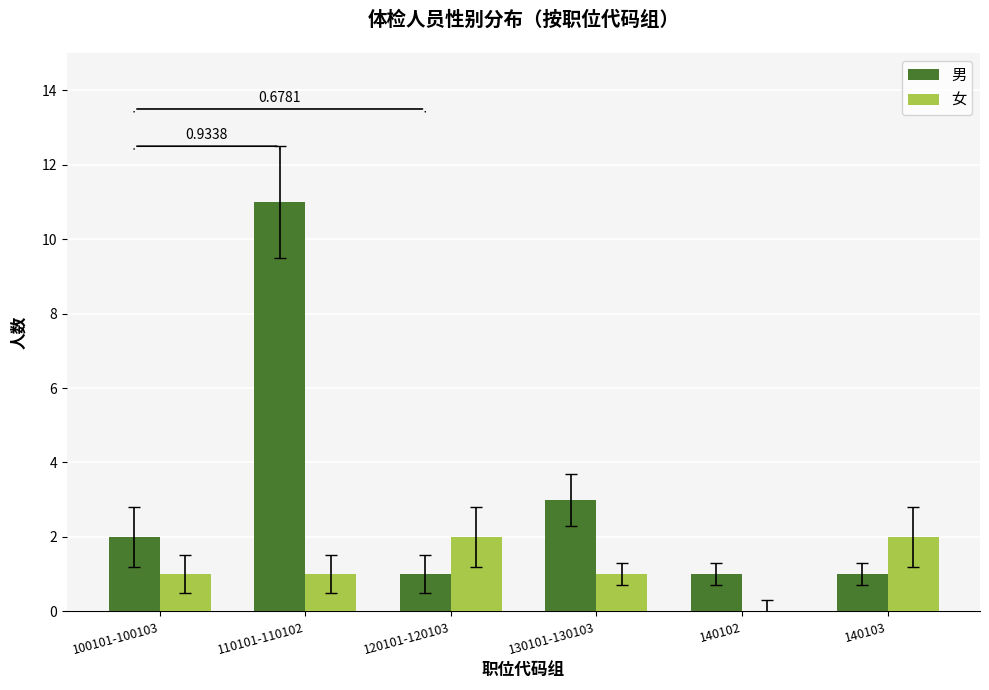

Between 140102 and 140103, which series saw the biggest shift?

女